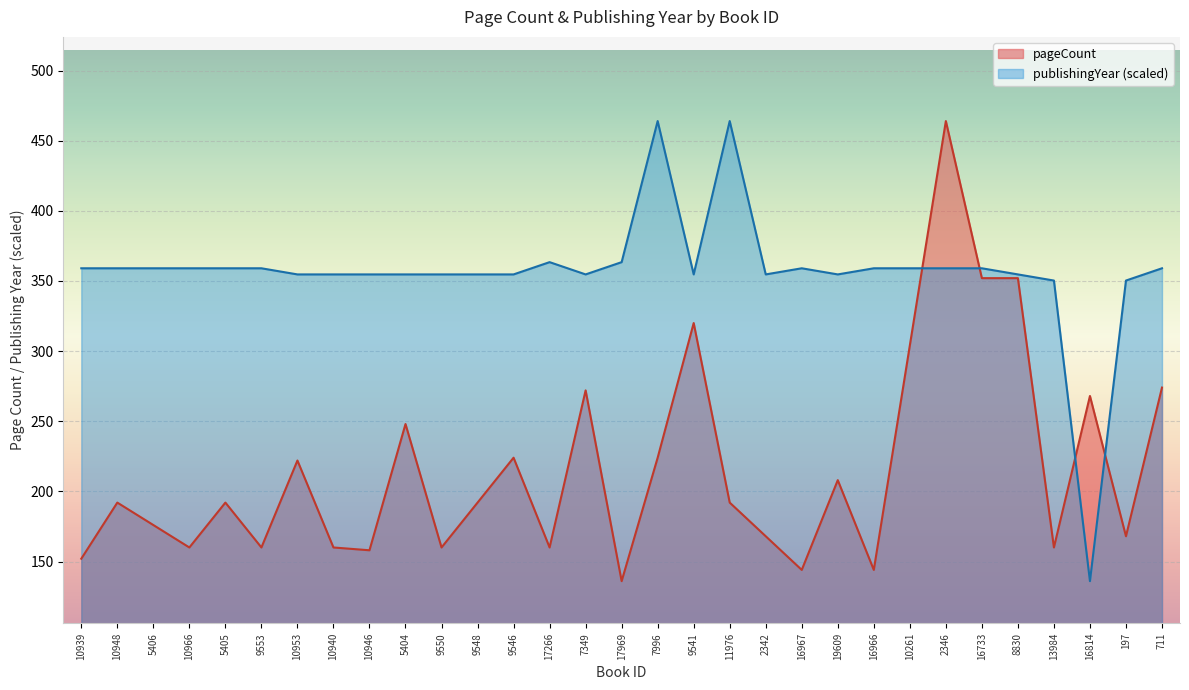

True or false: pageCount has a value of 304.0 at 10261.

True